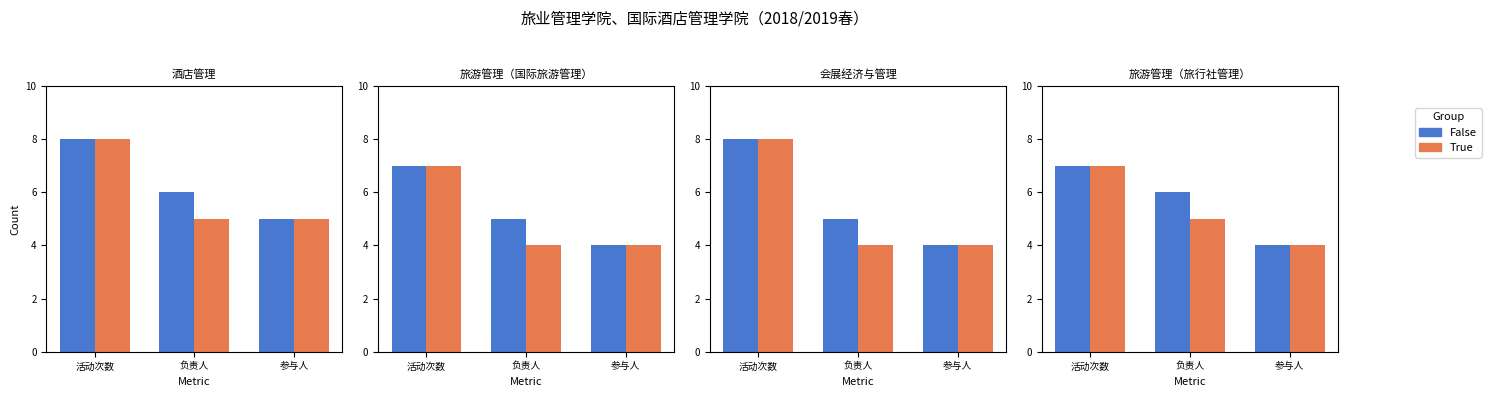

At which label does False reach its peak?

活动次数